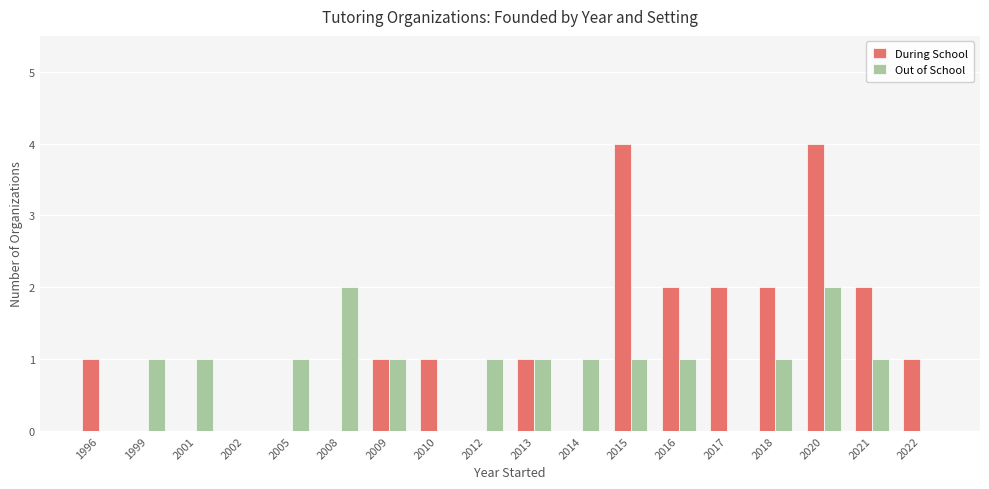

How many groups of bars are there?

18